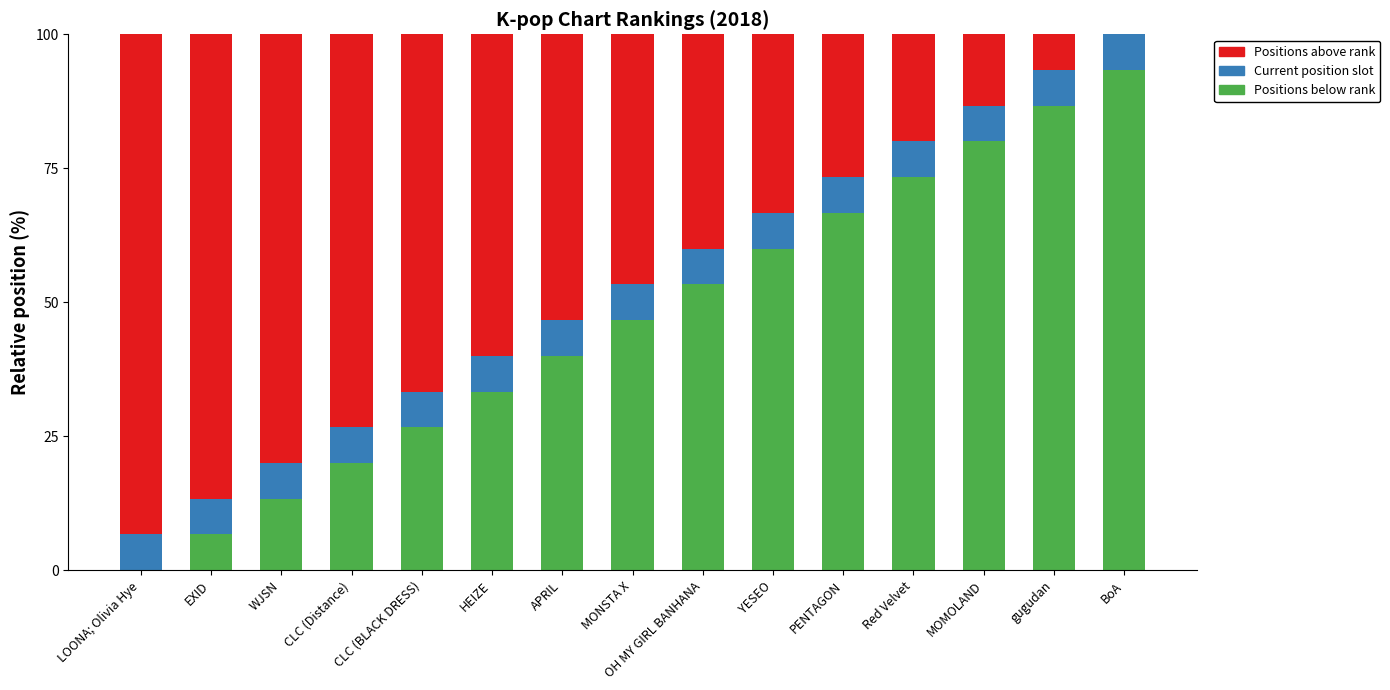

What is the total value across all series at YESEO?

100.0